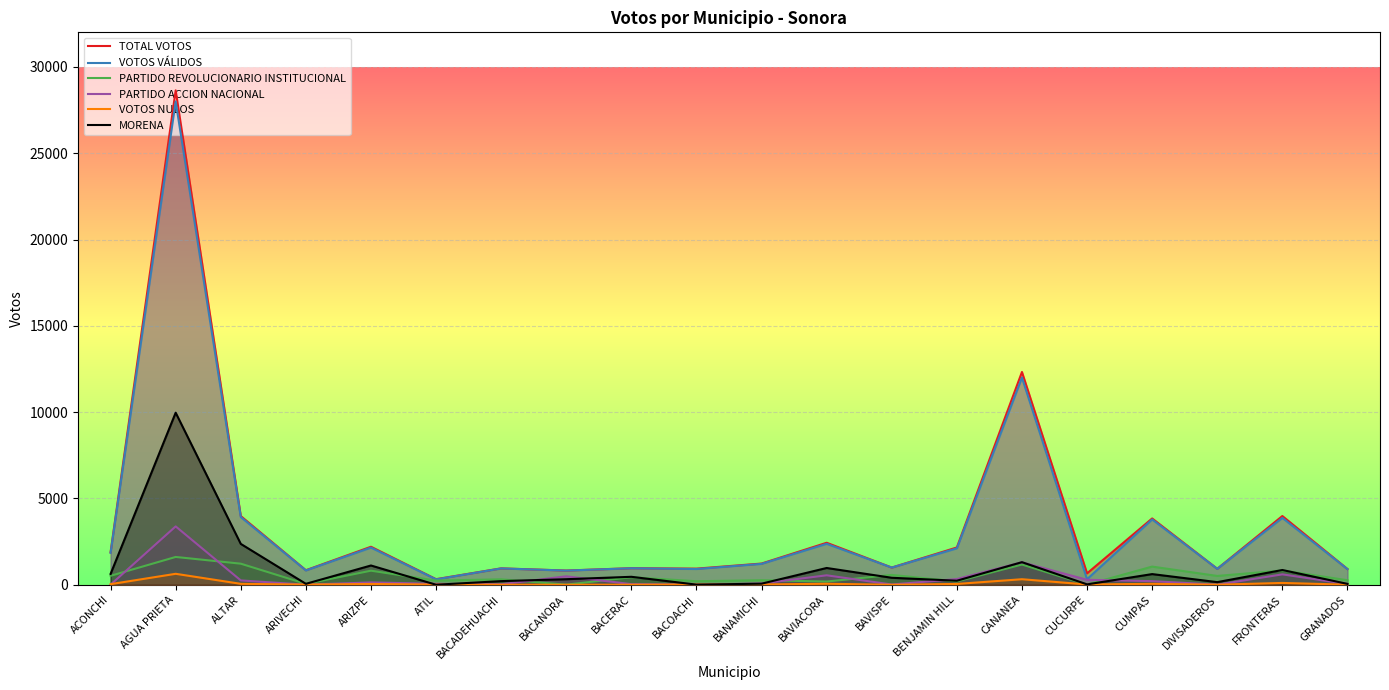

What is the difference between the TOTAL VOTOS values at CUCURPE and CANANEA?

11664